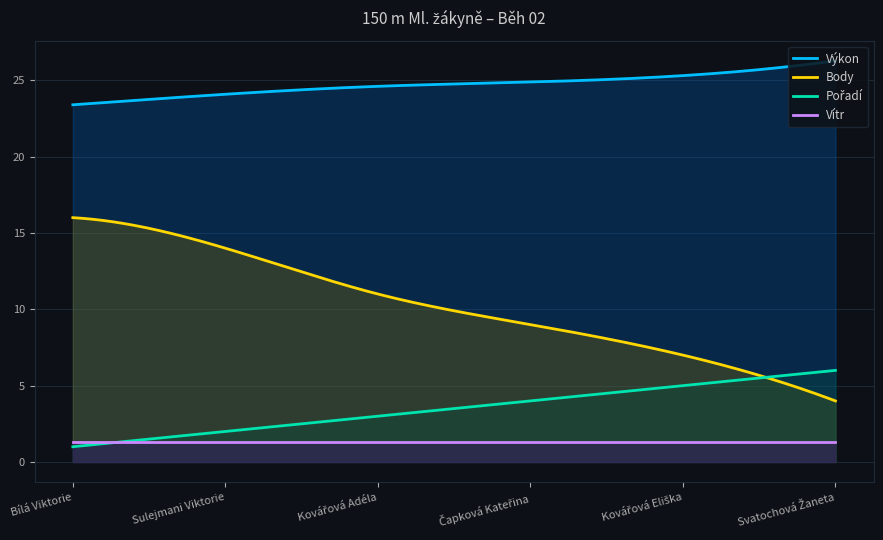

True or false: Pořadí and Body cross at least once.

True